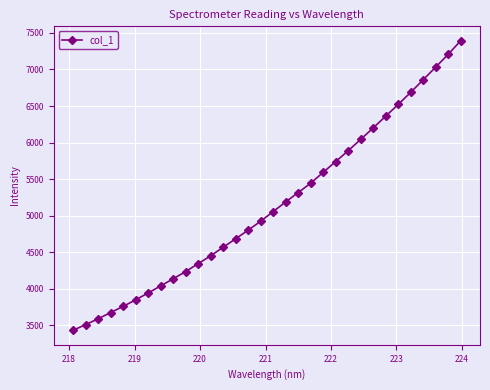

What is the difference between the maximum and minimum values?

3961.6